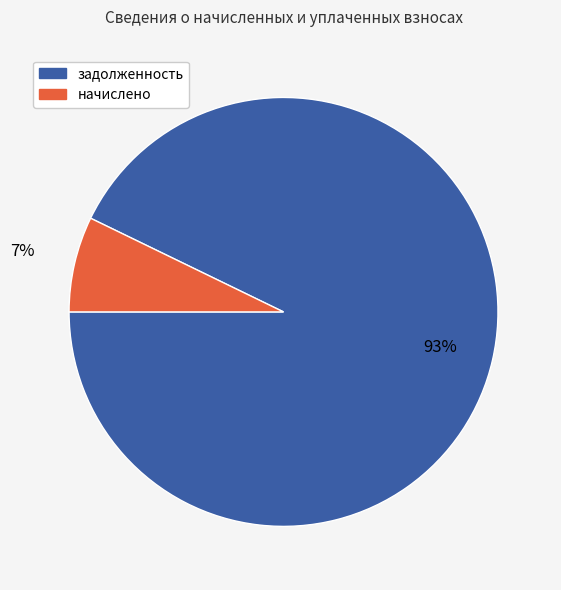

Is there a majority slice in this chart?

Yes